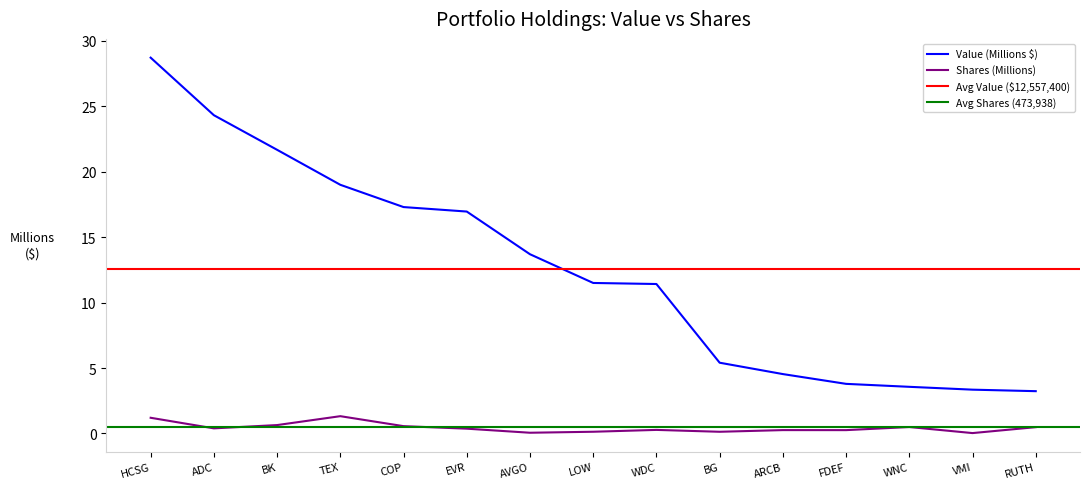

Is the value of Shares or principal amount at WNC greater than the value of Value at HCSG?

No